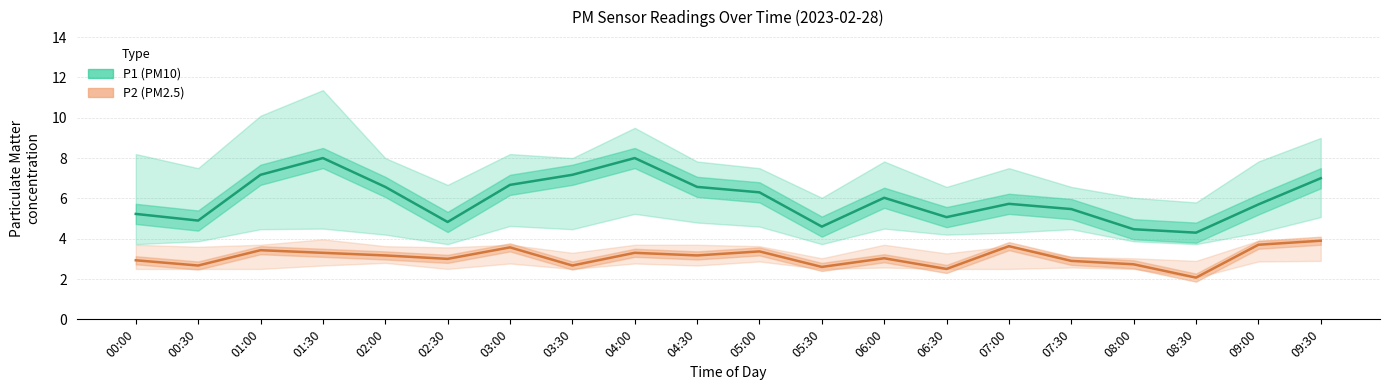

Is it true that P1 (PM10) equals 5.7 at 09:00?

True